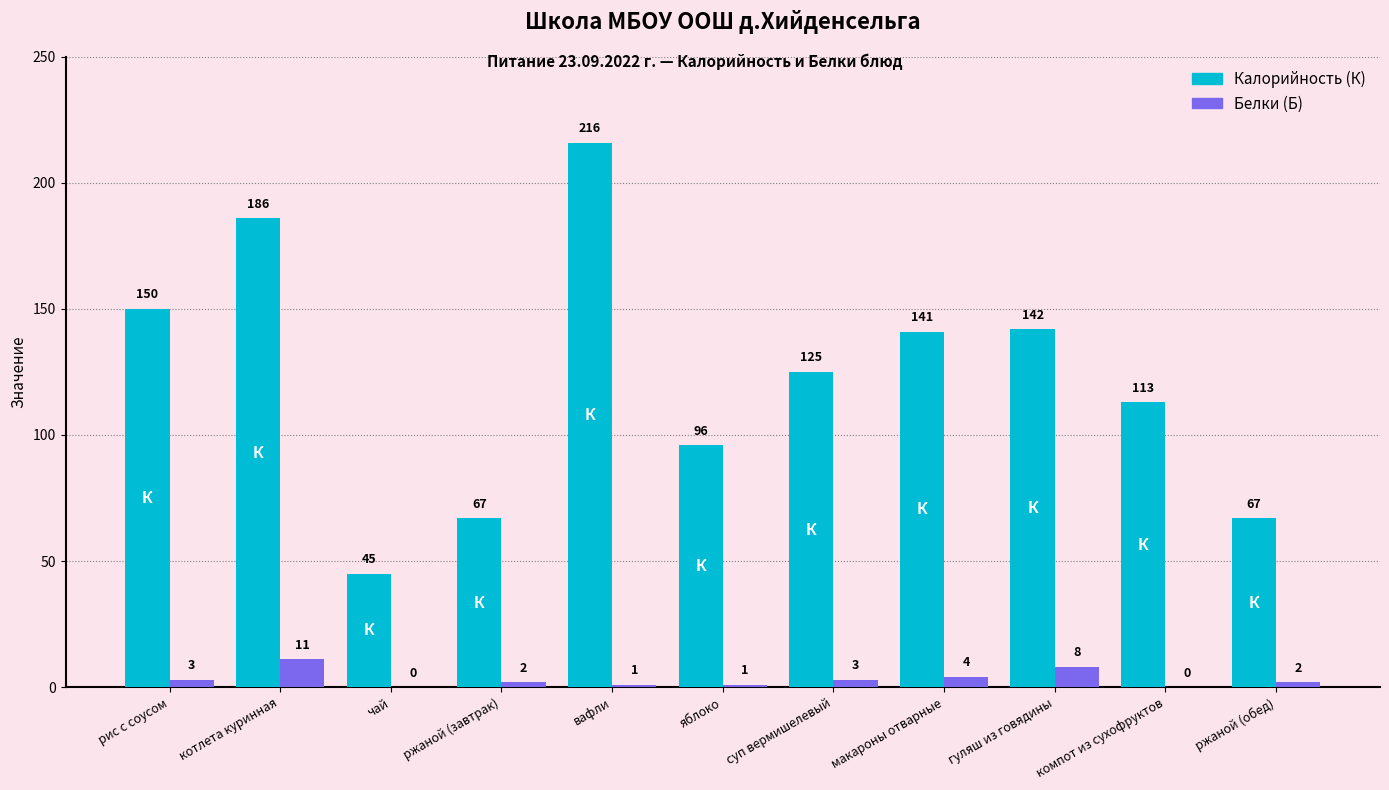

What is the maximum value shown in the chart?

216